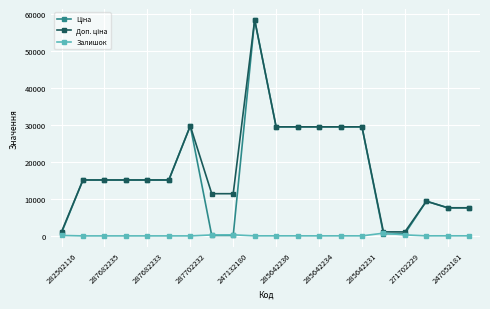

How many distinct data groups are displayed?

3